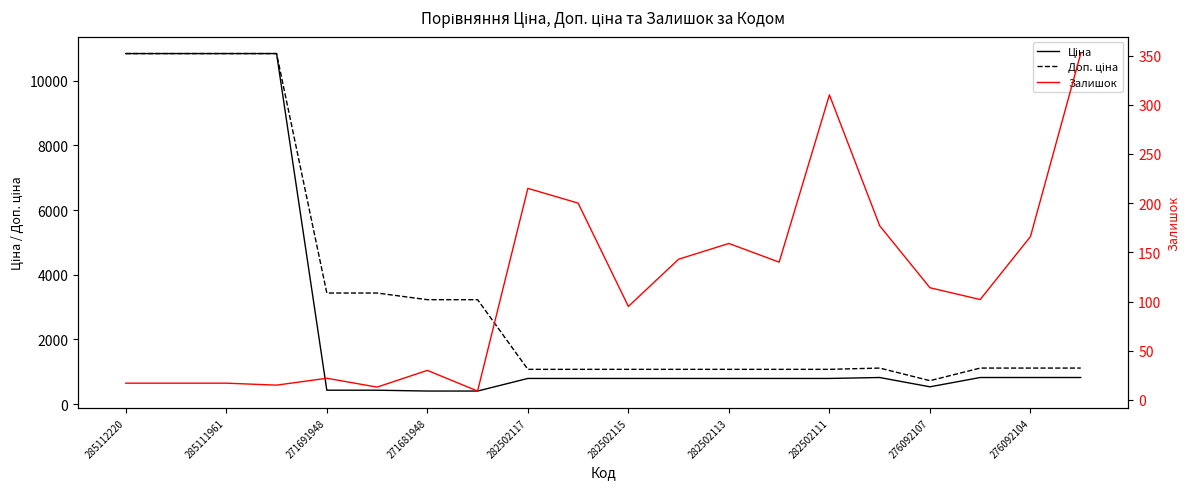

How many values in the Залишок series are below 114?

10